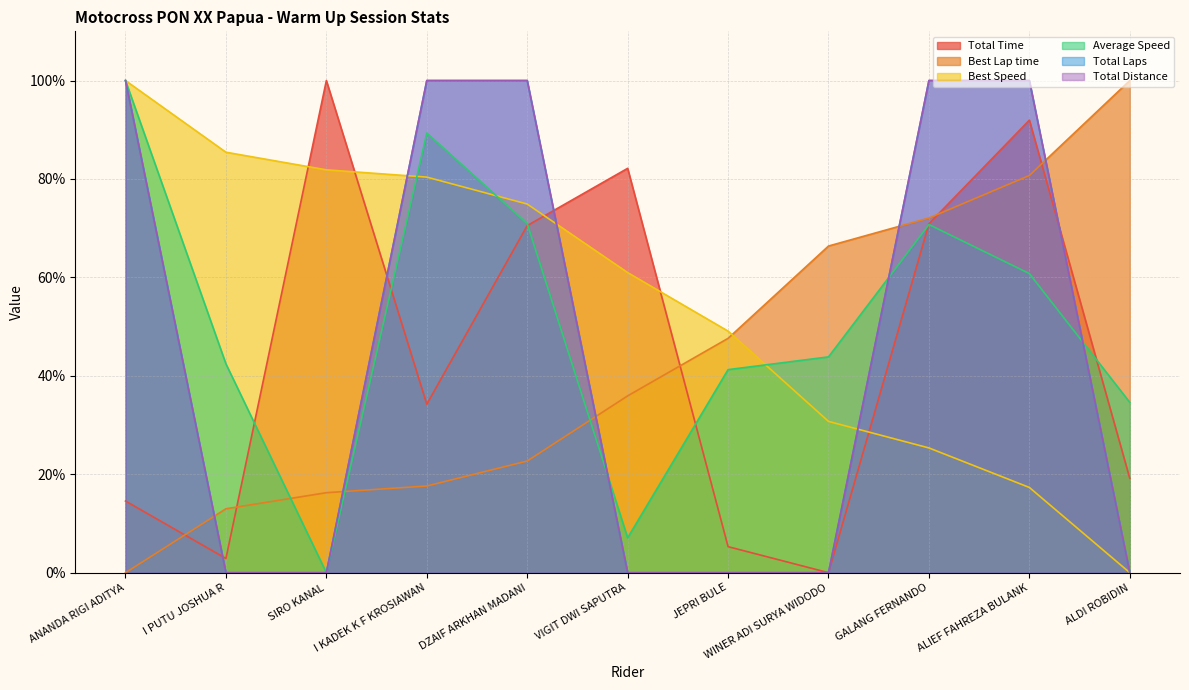

True or false: Best Lap time has a value of 42.7 at ANANDA RIGI ADITYA.

False